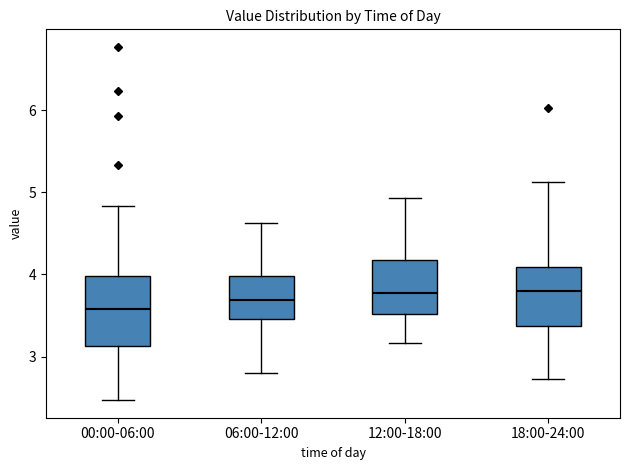

Reading left to right, read every box against the y-axis: the position of its median line, the range the box covers, and the ends of its whiskers. The values are not printed on the chart, so give them approximately, as read against the axis.

00:00-06:00: median 3.6, box 3.1 to 4.0, whiskers 2.5 to 4.8
06:00-12:00: median 3.7, box 3.5 to 4.0, whiskers 2.8 to 4.6
12:00-18:00: median 3.8, box 3.5 to 4.2, whiskers 3.2 to 4.9
18:00-24:00: median 3.8, box 3.4 to 4.1, whiskers 2.7 to 5.1